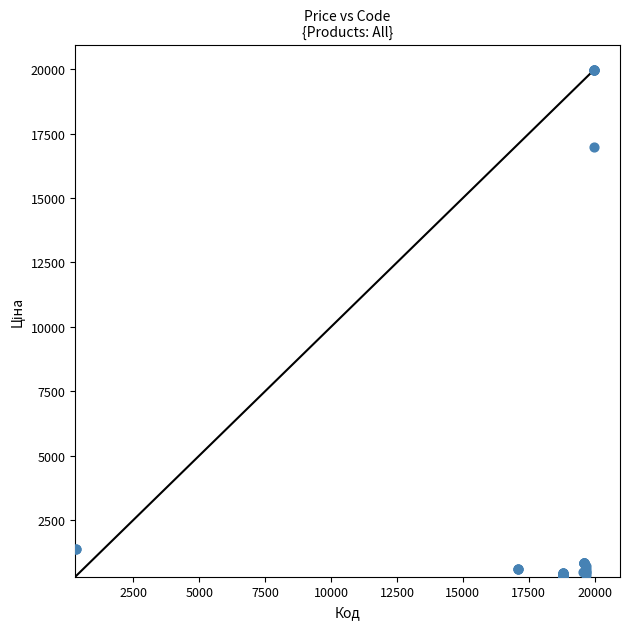

What Y value in the scatter plot is closest to 10137?

16976.3